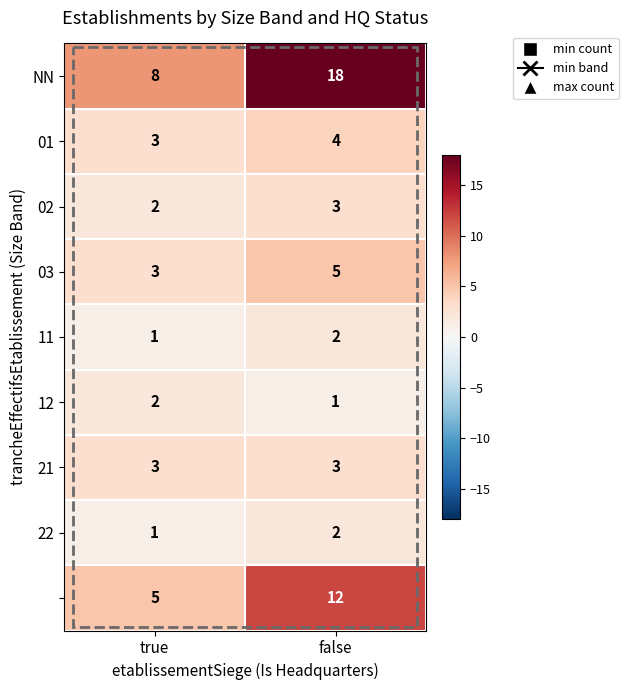

What is the difference between the highest and lowest values at true?

7